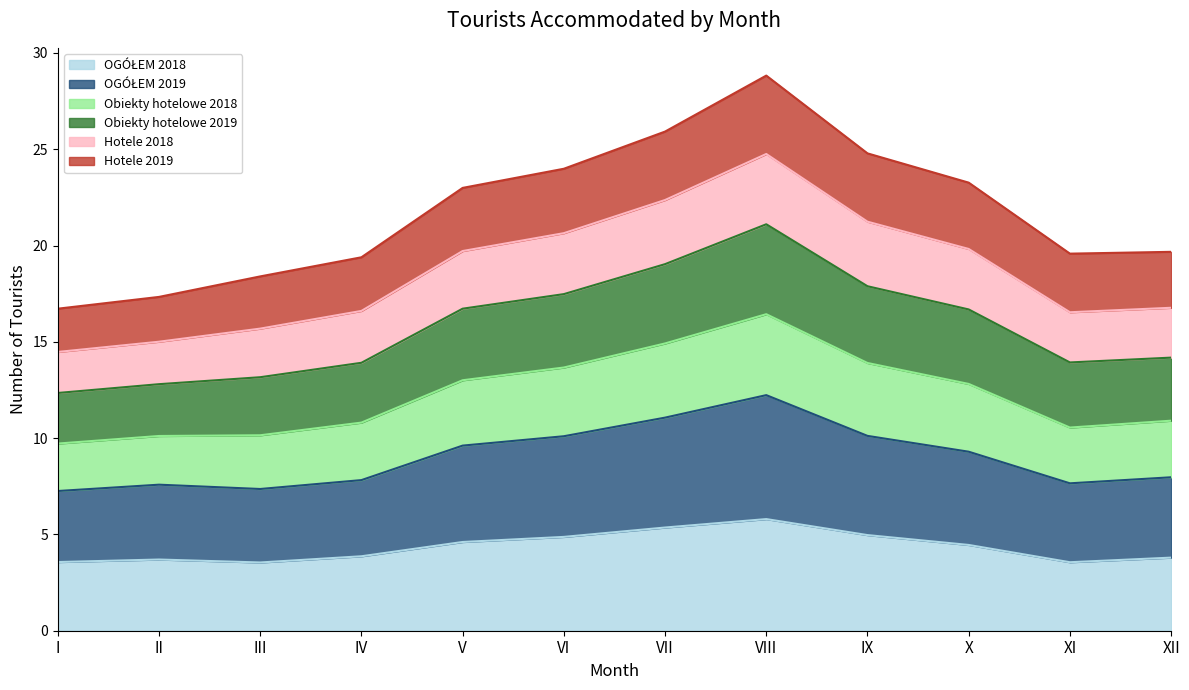

Is the value of Obiekty hotelowe 2019 at V greater than the value of OGÓŁEM 2019 at III?

Yes